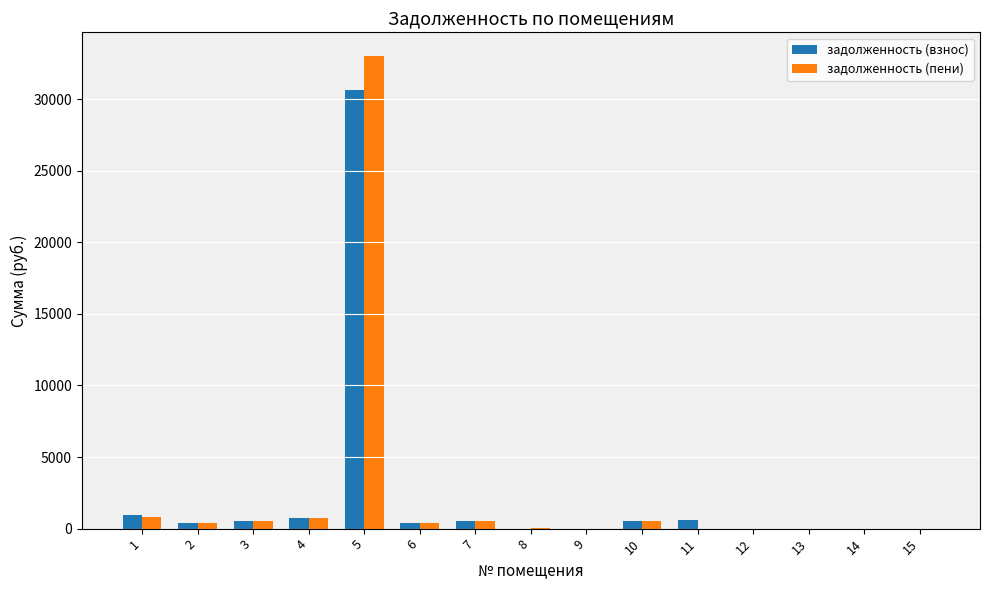

What is the total value across all series at 2?

765.0